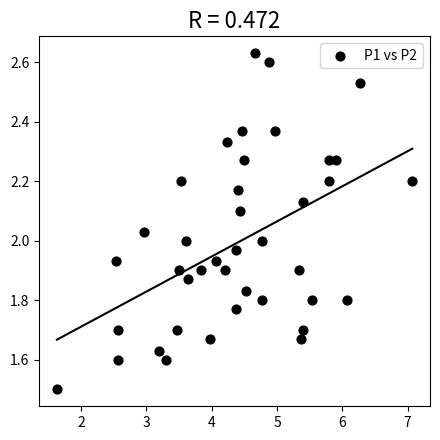

What is the range of Y values (max minus min)?

1.1